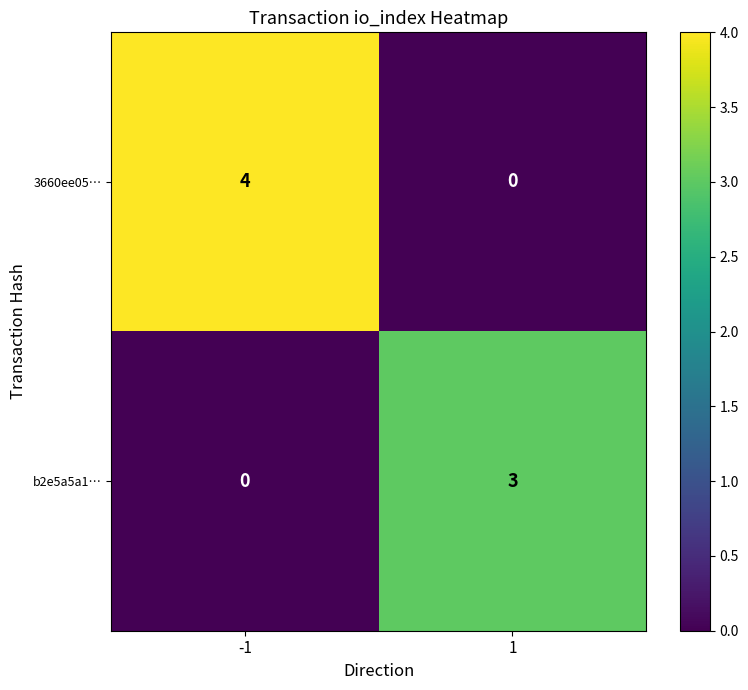

True or false: 3660ee05… has a value of 4 at -1.

True